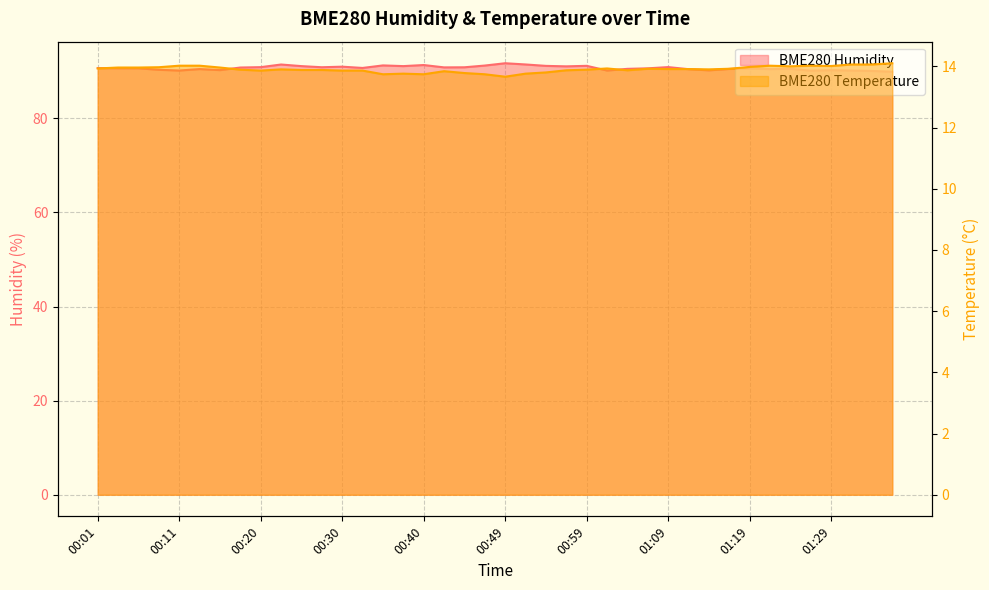

Reading left to right, what are all the values shown in this chart?

BME280_humidity: 00:01=90.7	00:03=90.7	00:06=90.7	00:08=90.3	00:11=90.2	00:13=90.5	00:15=90.3	00:18=90.8	00:20=90.9	00:23=91.5	00:25=91.1	00:28=90.9	00:30=91.0	00:32=90.7	00:35=91.3	00:37=91.1	00:40=91.3	00:42=90.8	00:45=90.9	00:47=91.2	00:49=91.7	00:52=91.5	00:54=91.2	00:57=91.1	00:59=91.2	01:02=90.2	01:04=90.5	01:07=90.6	01:09=90.9	01:12=90.5	01:14=90.2	01:17=90.5	01:19=90.6	01:22=90.5	01:24=90.5	01:27=90.1	01:29=90.2	01:31=90.2	01:34=90.1	01:36=89.9
BME280_temperature: 00:01=13.9	00:03=14.0	00:06=14.0	00:08=14.0	00:11=14.0	00:13=14.0	00:15=14.0	00:18=13.9	00:20=13.9	00:23=13.9	00:25=13.9	00:28=13.9	00:30=13.9	00:32=13.9	00:35=13.7	00:37=13.8	00:40=13.7	00:42=13.8	00:45=13.8	00:47=13.7	00:49=13.7	00:52=13.8	00:54=13.8	00:57=13.9	00:59=13.9	01:02=13.9	01:04=13.9	01:07=13.9	01:09=13.9	01:12=13.9	01:14=13.9	01:17=13.9	01:19=14.0	01:22=14.0	01:24=14.0	01:27=14.0	01:29=14.0	01:31=14.1	01:34=14.1	01:36=14.1